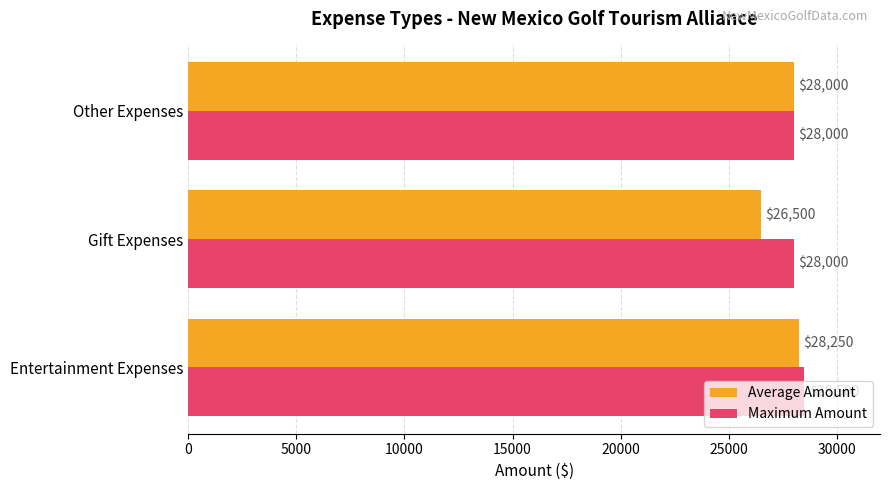

Is it true that Average Amount equals 26500 at Gift Expenses?

True